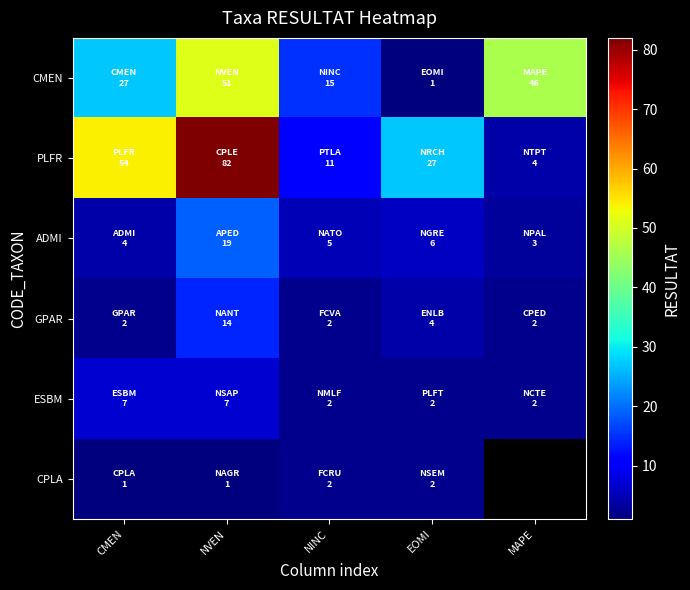

What is the greatest value displayed?

82.0